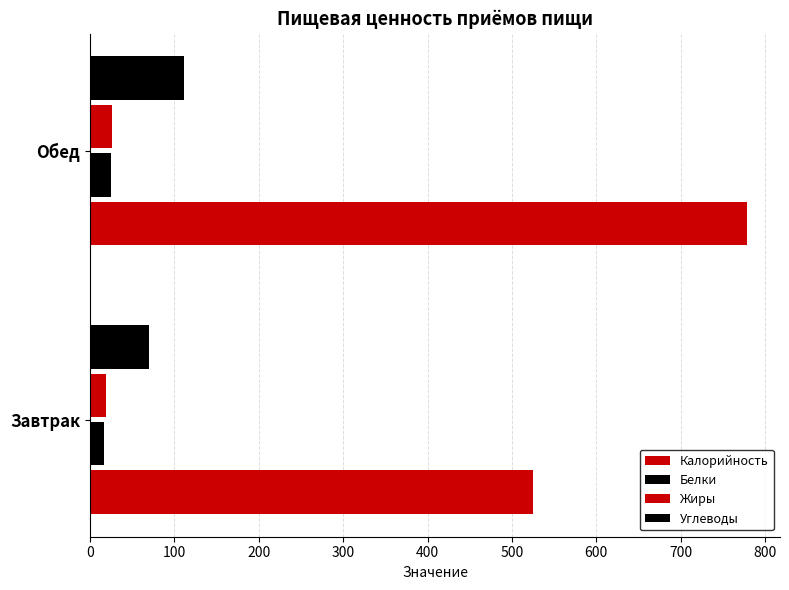

Which series has the widest spread of values?

Калорийность